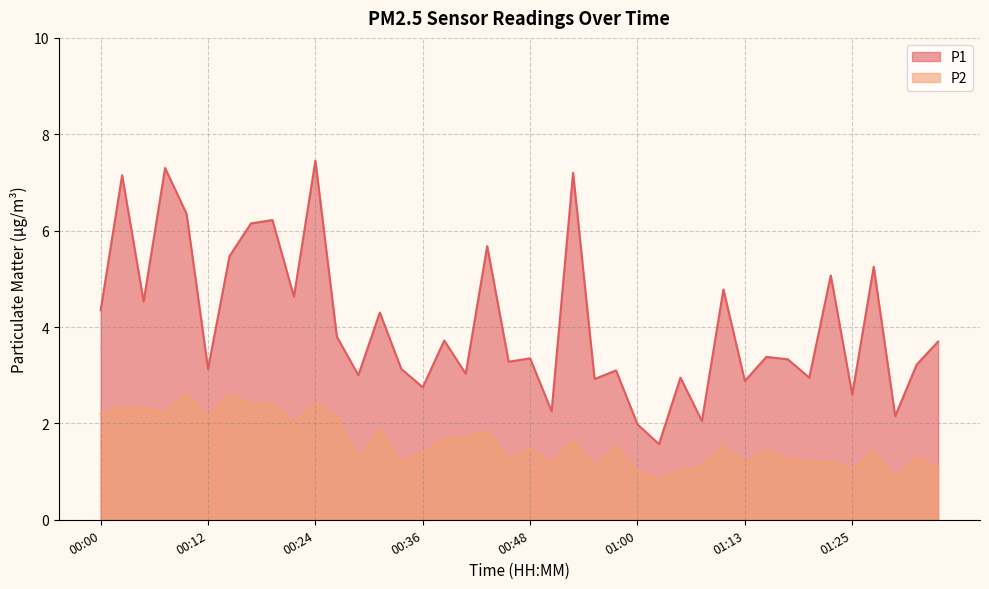

List the series in order of their peak value, lowest first.

P2, P1